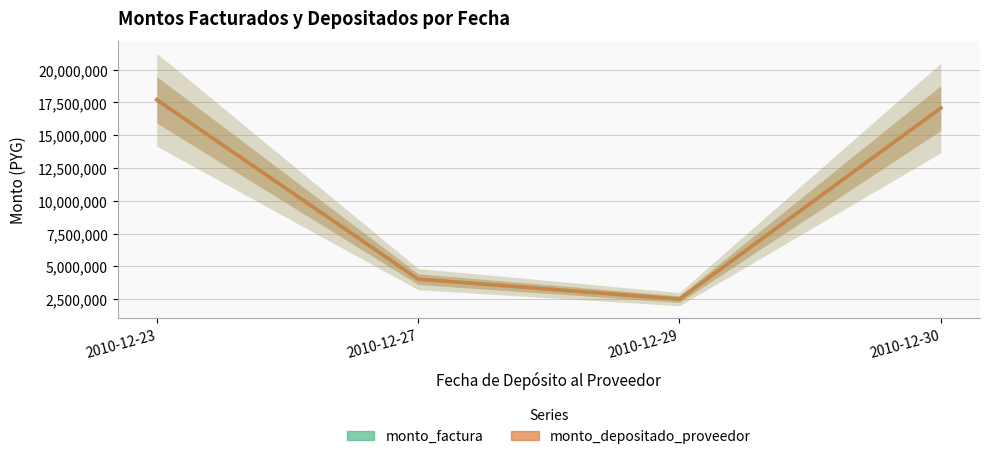

At which label does monto_depositado_proveedor first exceed 17074655?

2010-12-23